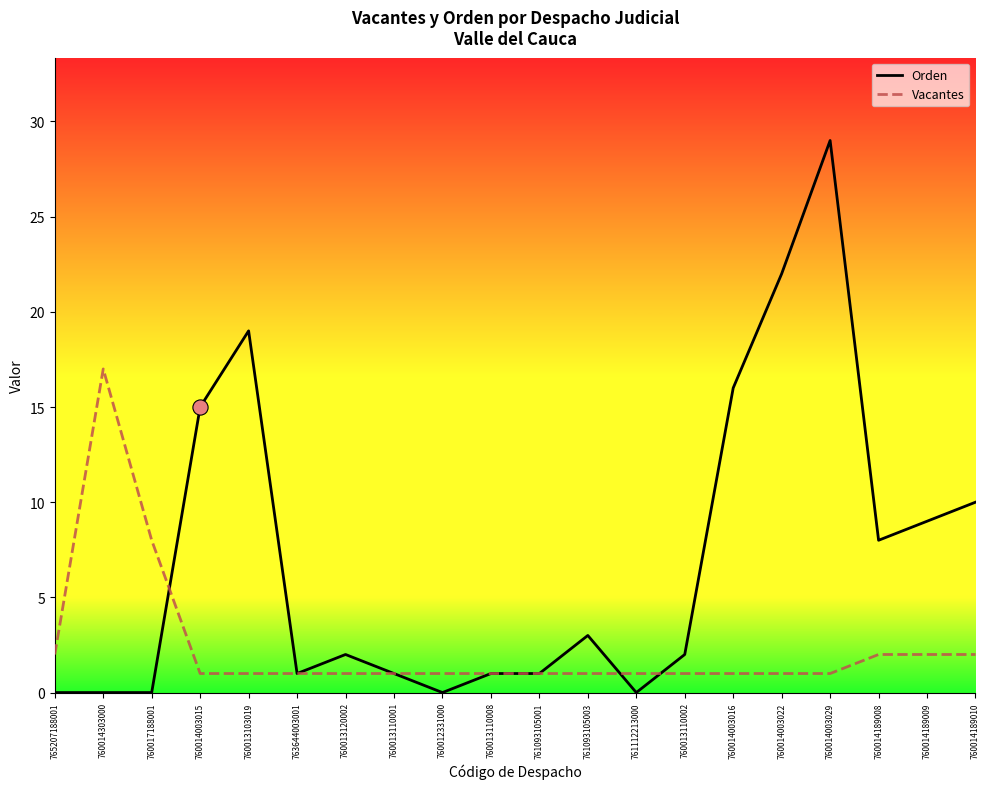

At how many categories does at least one series exceed 6?

10